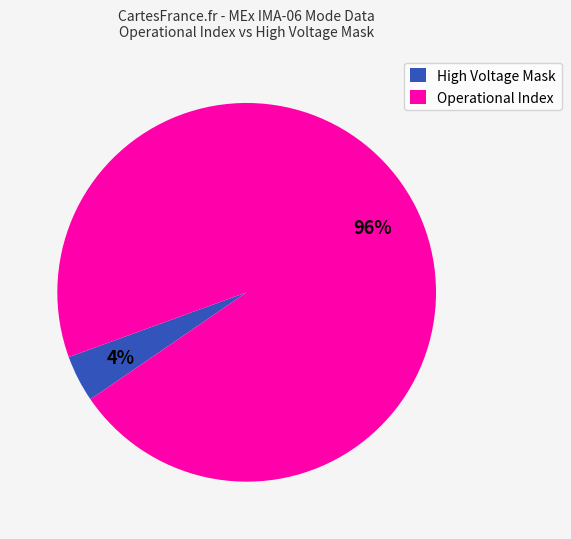

Do High Voltage Mask and Operational Index together represent more than half of the pie?

Yes